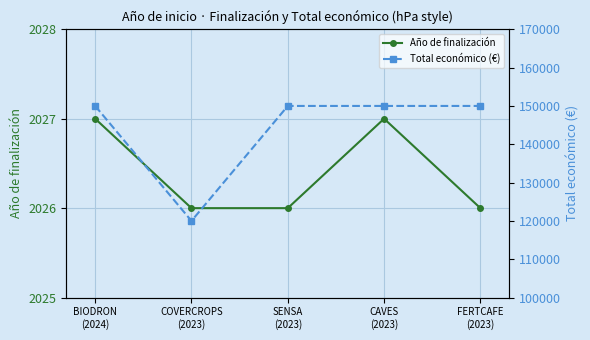

Reading left to right, what are all the values shown in this chart?

Año de finalización: BIODRON
(2024)=2027	COVERCROPS
(2023)=2026	SENSA
(2023)=2026	CAVES
(2023)=2027	FERTCAFE
(2023)=2026
Total económico (€): BIODRON
(2024)=150000	COVERCROPS
(2023)=120000	SENSA
(2023)=150000	CAVES
(2023)=150000	FERTCAFE
(2023)=150000